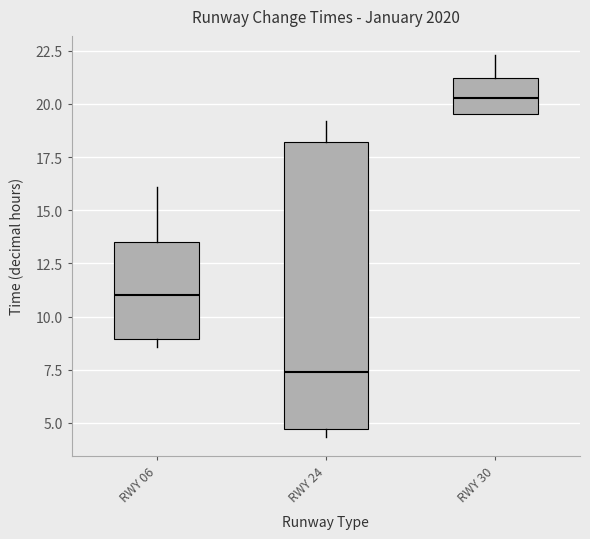

Which box's median line is the lowest?

RWY 24